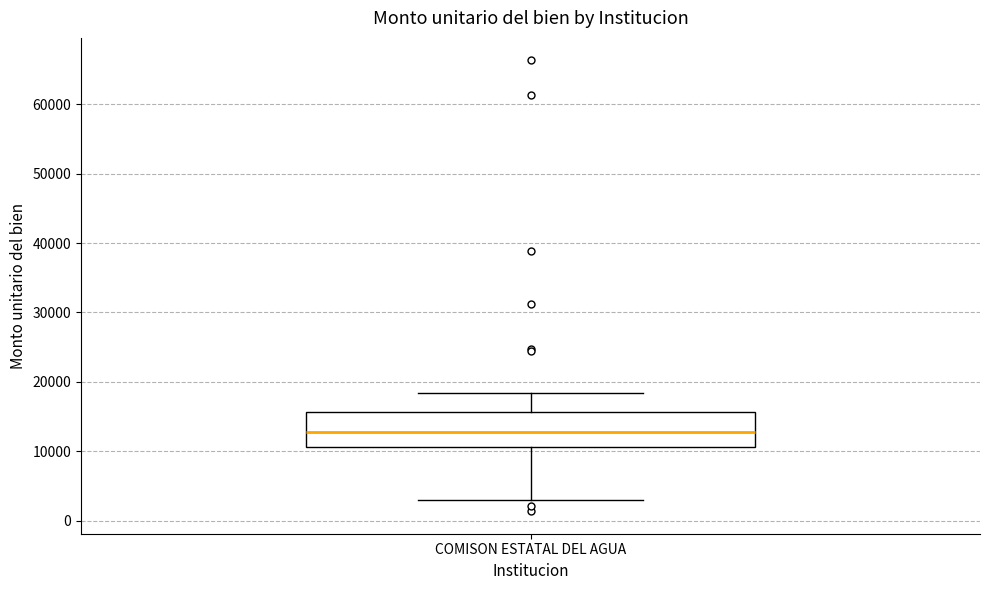

Where does the upper whisker of the box for COMISON ESTATAL DEL AGUA end on the y-axis? The values are not printed on the chart, so give them approximately, as read against the axis.

18000